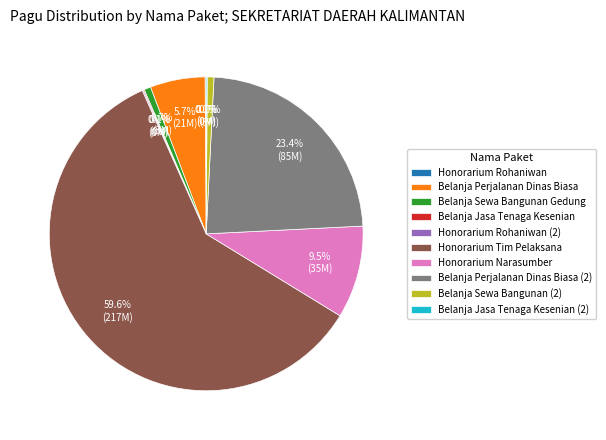

Which slice is the largest?

Honorarium Tim Pelaksana